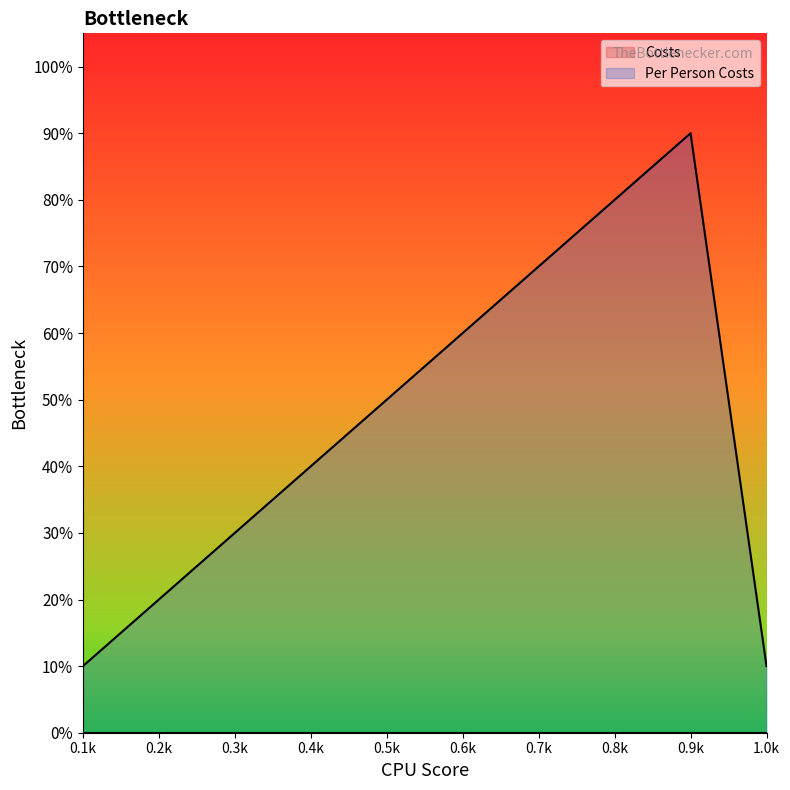

At which category does the chart reach its peak across all series?

0.9k